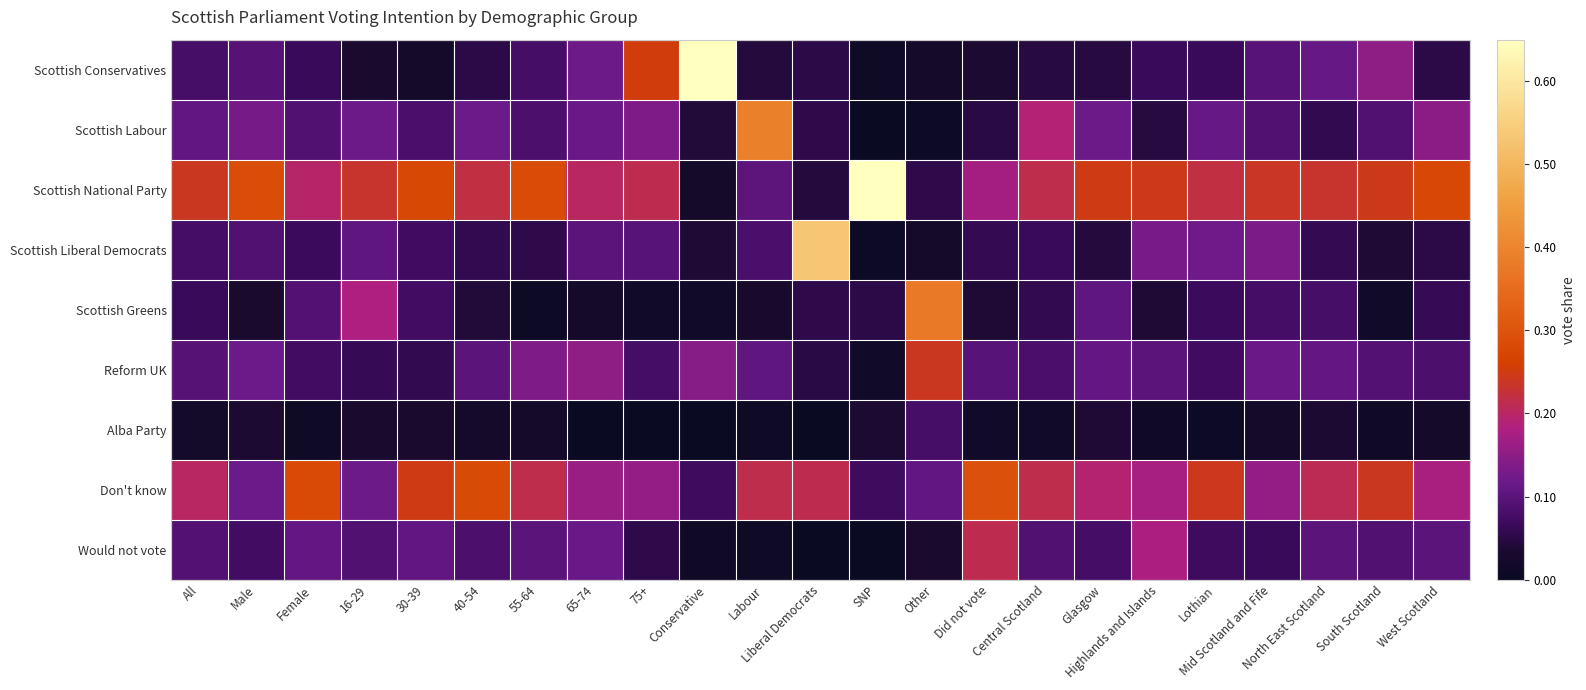

Reading left to right, transcribe all the data shown in this chart.

Scottish Conservatives: All=0.1	Male=0.1	Female=0.1	16-29=0.0	30-39=0.0	40-54=0.1	55-64=0.1	65-74=0.1	75+=0.3	Conservative=0.7	Labour=0.0	Liberal Democrats=0.1	SNP=0.0	Other=0.0	Did not vote=0.0	Central Scotland=0.0	Glasgow=0.0	Highlands and Islands=0.1	Lothian=0.1	Mid Scotland and Fife=0.1	North East Scotland=0.1	South Scotland=0.2	West Scotland=0.1
Scottish Labour: All=0.1	Male=0.1	Female=0.1	16-29=0.1	30-39=0.1	40-54=0.1	55-64=0.1	65-74=0.1	75+=0.1	Conservative=0.0	Labour=0.4	Liberal Democrats=0.1	SNP=0.0	Other=0.0	Did not vote=0.1	Central Scotland=0.2	Glasgow=0.1	Highlands and Islands=0.0	Lothian=0.1	Mid Scotland and Fife=0.1	North East Scotland=0.1	South Scotland=0.1	West Scotland=0.1
Scottish National Party: All=0.2	Male=0.3	Female=0.2	16-29=0.2	30-39=0.3	40-54=0.2	55-64=0.3	65-74=0.2	75+=0.2	Conservative=0.0	Labour=0.1	Liberal Democrats=0.0	SNP=0.8	Other=0.1	Did not vote=0.2	Central Scotland=0.2	Glasgow=0.2	Highlands and Islands=0.2	Lothian=0.2	Mid Scotland and Fife=0.2	North East Scotland=0.2	South Scotland=0.2	West Scotland=0.3
Scottish Liberal Democrats: All=0.1	Male=0.1	Female=0.1	16-29=0.1	30-39=0.1	40-54=0.1	55-64=0.1	65-74=0.1	75+=0.1	Conservative=0.0	Labour=0.1	Liberal Democrats=0.5	SNP=0.0	Other=0.0	Did not vote=0.1	Central Scotland=0.1	Glasgow=0.0	Highlands and Islands=0.1	Lothian=0.1	Mid Scotland and Fife=0.1	North East Scotland=0.1	South Scotland=0.0	West Scotland=0.1
Scottish Greens: All=0.1	Male=0.0	Female=0.1	16-29=0.2	30-39=0.1	40-54=0.0	55-64=0.0	65-74=0.0	75+=0.0	Conservative=0.0	Labour=0.0	Liberal Democrats=0.1	SNP=0.1	Other=0.4	Did not vote=0.0	Central Scotland=0.1	Glasgow=0.1	Highlands and Islands=0.0	Lothian=0.1	Mid Scotland and Fife=0.1	North East Scotland=0.1	South Scotland=0.0	West Scotland=0.1
Reform UK: All=0.1	Male=0.1	Female=0.1	16-29=0.1	30-39=0.1	40-54=0.1	55-64=0.1	65-74=0.2	75+=0.1	Conservative=0.1	Labour=0.1	Liberal Democrats=0.0	SNP=0.0	Other=0.2	Did not vote=0.1	Central Scotland=0.1	Glasgow=0.1	Highlands and Islands=0.1	Lothian=0.1	Mid Scotland and Fife=0.1	North East Scotland=0.1	South Scotland=0.1	West Scotland=0.1
Alba Party: All=0.0	Male=0.0	Female=0.0	16-29=0.0	30-39=0.0	40-54=0.0	55-64=0.0	65-74=0.0	75+=0.0	Conservative=0.0	Labour=0.0	Liberal Democrats=0.0	SNP=0.0	Other=0.1	Did not vote=0.0	Central Scotland=0.0	Glasgow=0.0	Highlands and Islands=0.0	Lothian=0.0	Mid Scotland and Fife=0.0	North East Scotland=0.0	South Scotland=0.0	West Scotland=0.0
Don't know: All=0.2	Male=0.1	Female=0.3	16-29=0.1	30-39=0.2	40-54=0.3	55-64=0.2	65-74=0.2	75+=0.2	Conservative=0.1	Labour=0.2	Liberal Democrats=0.2	SNP=0.1	Other=0.1	Did not vote=0.3	Central Scotland=0.2	Glasgow=0.2	Highlands and Islands=0.2	Lothian=0.2	Mid Scotland and Fife=0.2	North East Scotland=0.2	South Scotland=0.2	West Scotland=0.2
Would not vote: All=0.1	Male=0.1	Female=0.1	16-29=0.1	30-39=0.1	40-54=0.1	55-64=0.1	65-74=0.1	75+=0.1	Conservative=0.0	Labour=0.0	Liberal Democrats=0.0	SNP=0.0	Other=0.0	Did not vote=0.2	Central Scotland=0.1	Glasgow=0.1	Highlands and Islands=0.2	Lothian=0.1	Mid Scotland and Fife=0.1	North East Scotland=0.1	South Scotland=0.1	West Scotland=0.1